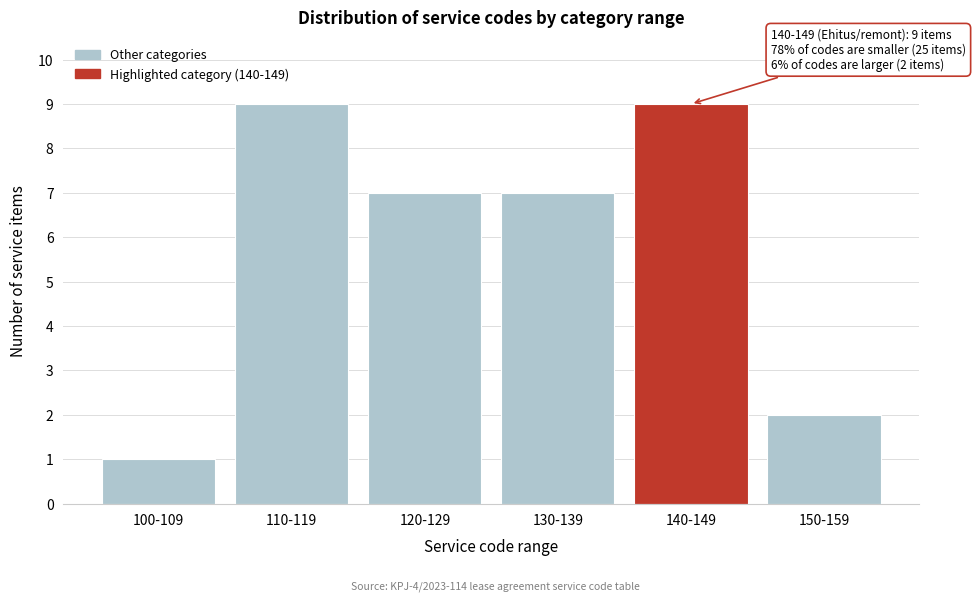

Reading left to right, list all the values displayed in this chart.

1	9	7	7	9	2